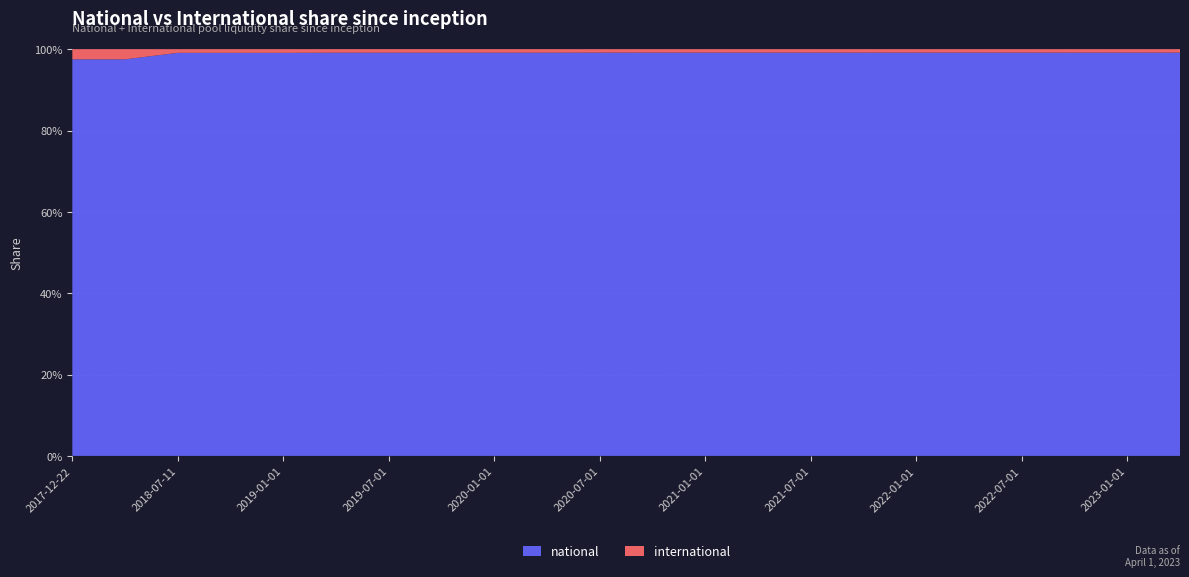

Reading right to left, list all the values displayed in this chart.

national: 2023-04-01=116	2023-01-01=116	2022-10-01=116	2022-07-01=116	2022-04-01=116	2022-01-01=116	2021-10-01=116	2021-07-01=116	2021-04-01=116	2021-01-01=116	2020-10-01=116	2020-07-01=116	2020-04-01=114	2020-01-01=114	2019-10-09=114	2019-07-01=114	2019-04-06=114	2019-01-01=109	2018-09-28=109	2018-07-11=109	2018-04-09=39	2017-12-22=39
international: 2023-04-01=1	2023-01-01=1	2022-10-01=1	2022-07-01=1	2022-04-01=1	2022-01-01=1	2021-10-01=1	2021-07-01=1	2021-04-01=1	2021-01-01=1	2020-10-01=1	2020-07-01=1	2020-04-01=1	2020-01-01=1	2019-10-09=1	2019-07-01=1	2019-04-06=1	2019-01-01=1	2018-09-28=1	2018-07-11=1	2018-04-09=1	2017-12-22=1